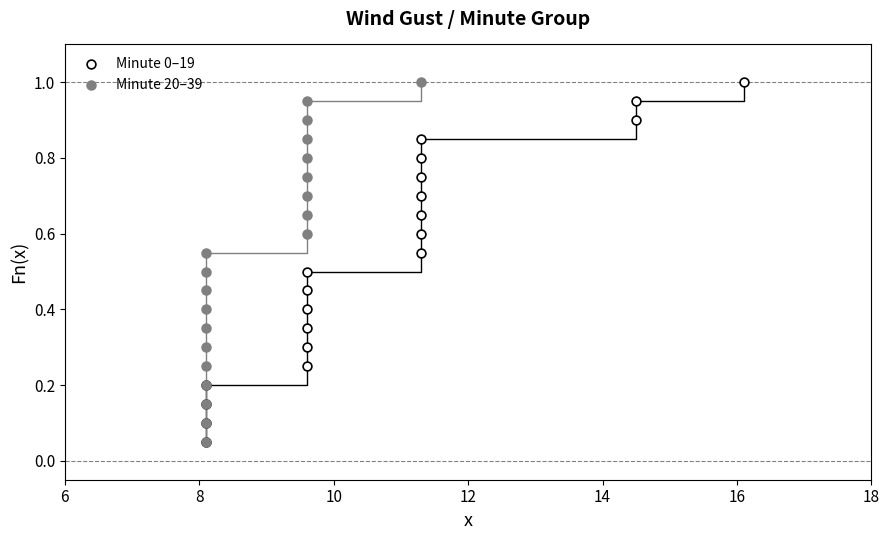

What are all the series names shown in the legend?

Minute 0–19, Minute 20–39